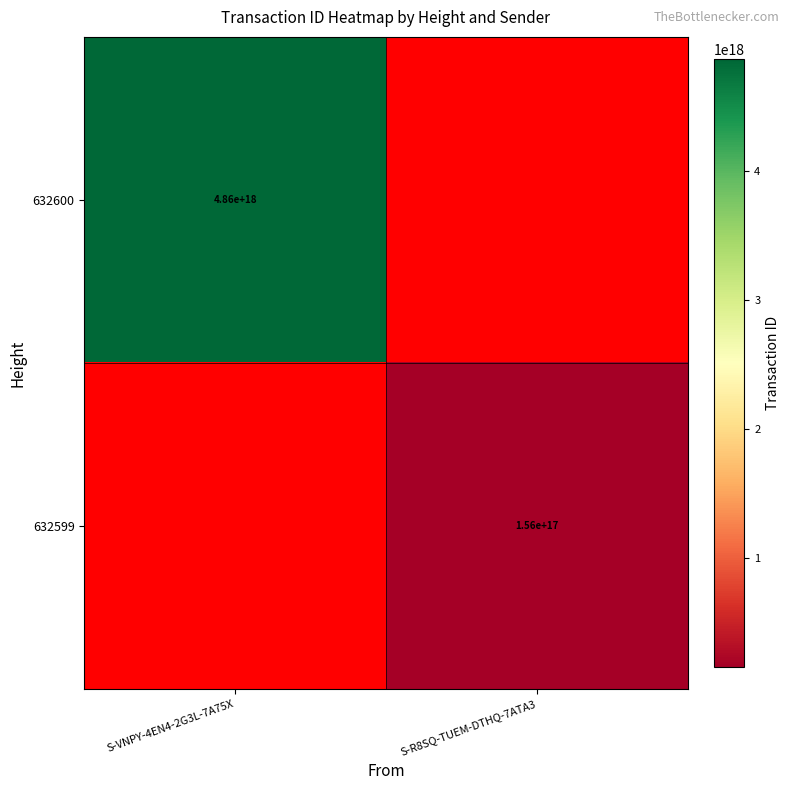

True or false: 632600 has a value of 990782948117358336 at S-VNPY-4EN4-2G3L-7A75X.

False